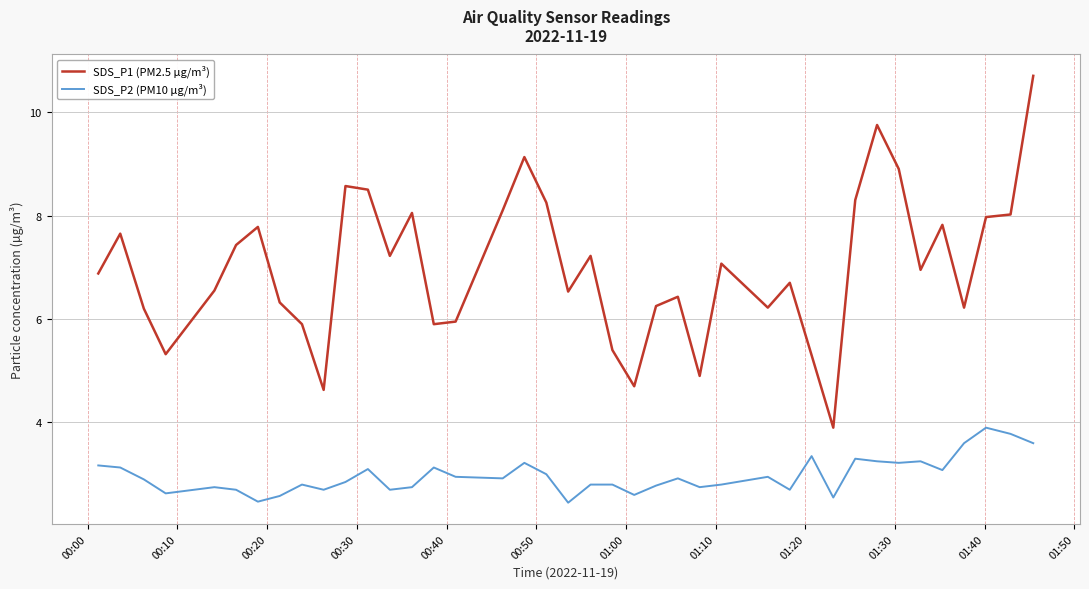

What is the difference between the maximum and minimum values in the SDS_P1 (PM2.5 µg/m³) series?

6.8